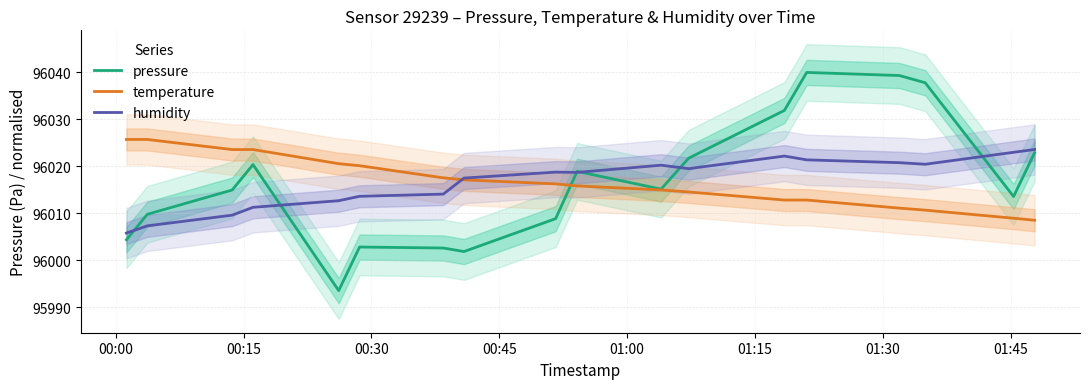

What is the highest value of the pressure series?

96040.0